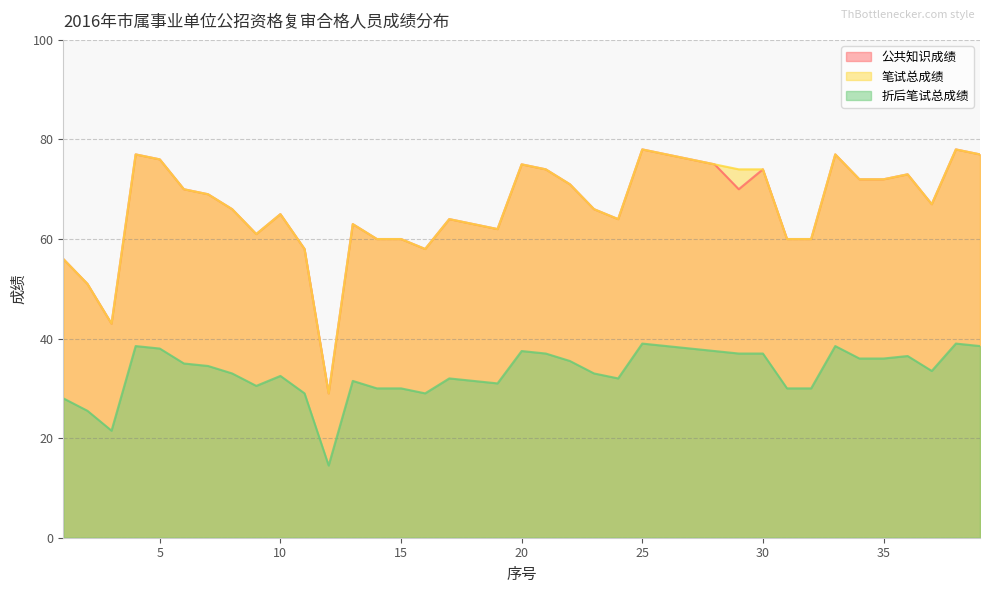

At which category does the chart reach its minimum across all series?

12